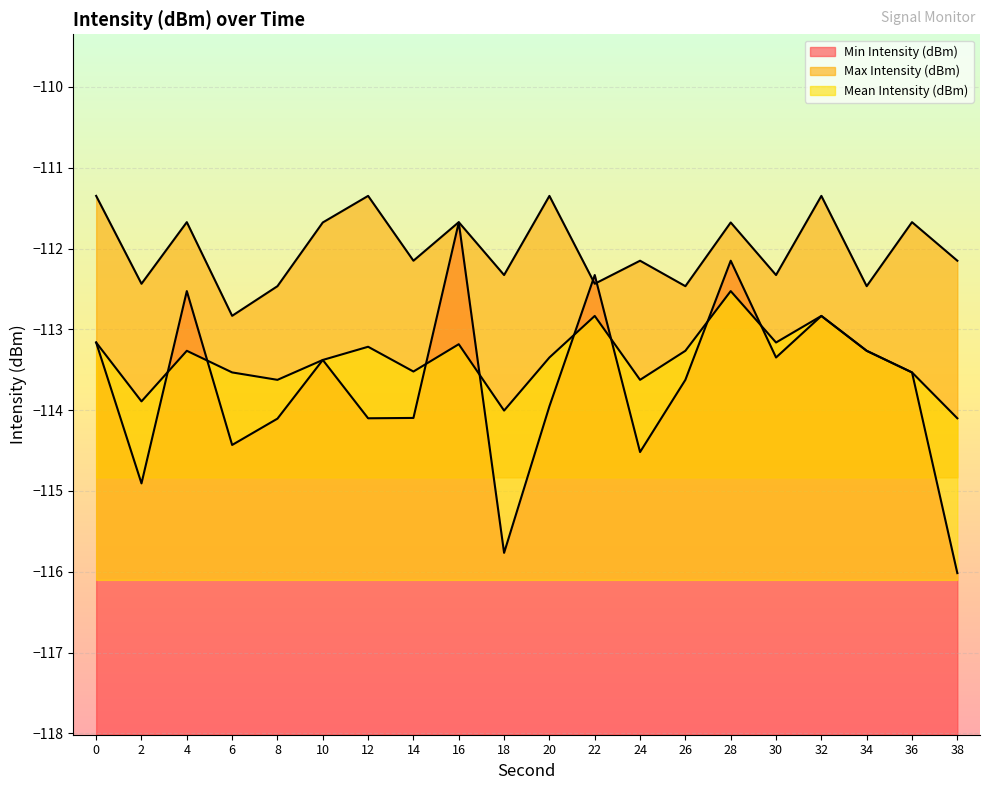

What is the total value across all series at 6?

-340.8